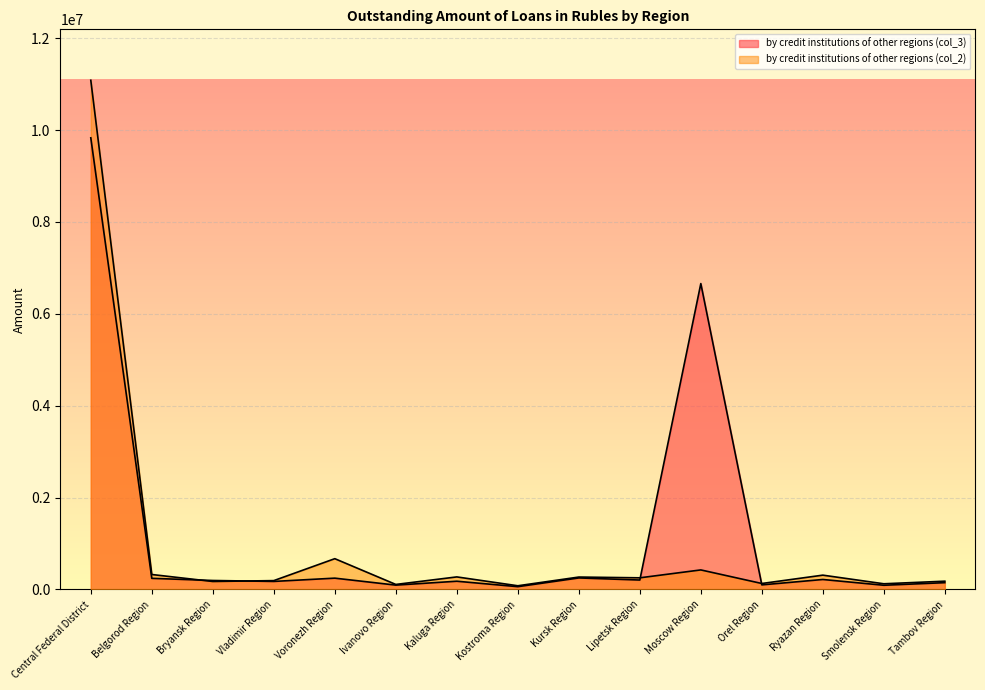

What is the spread (max minus min) of values at Moscow Region?

6232793